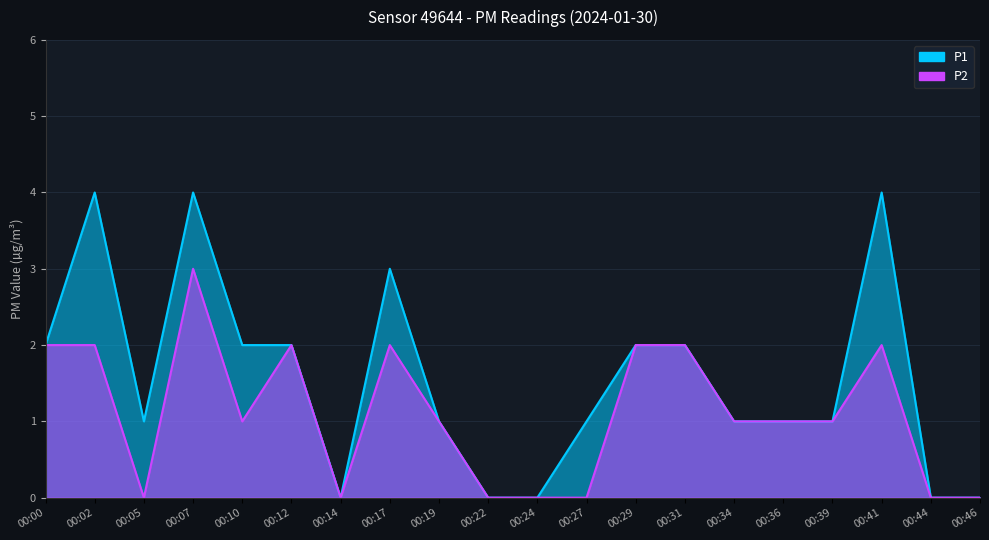

Rank the series by their maximum value, from lowest to highest.

P2, P1